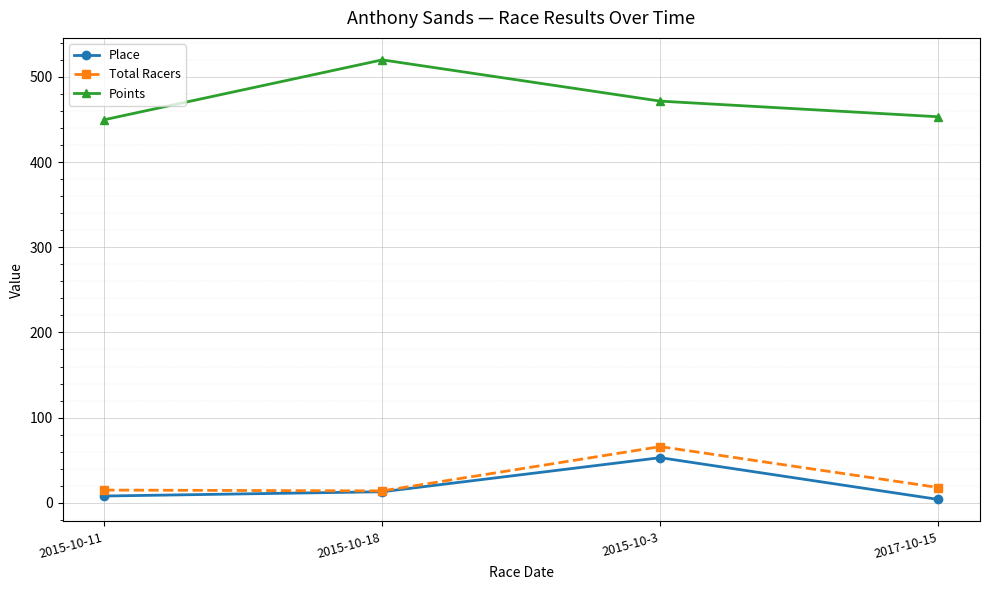

True or false: Points and Place intersect in this chart.

False